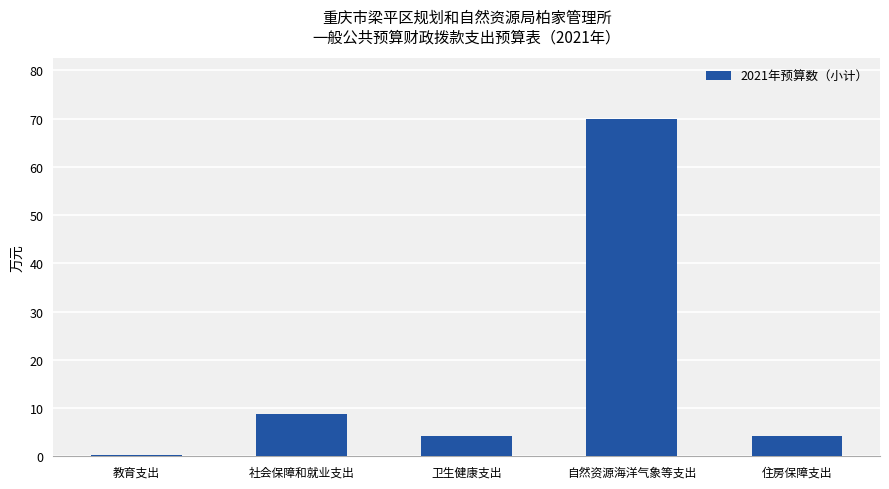

The value at 社会保障和就业支出 is 8.7. True or false?

True